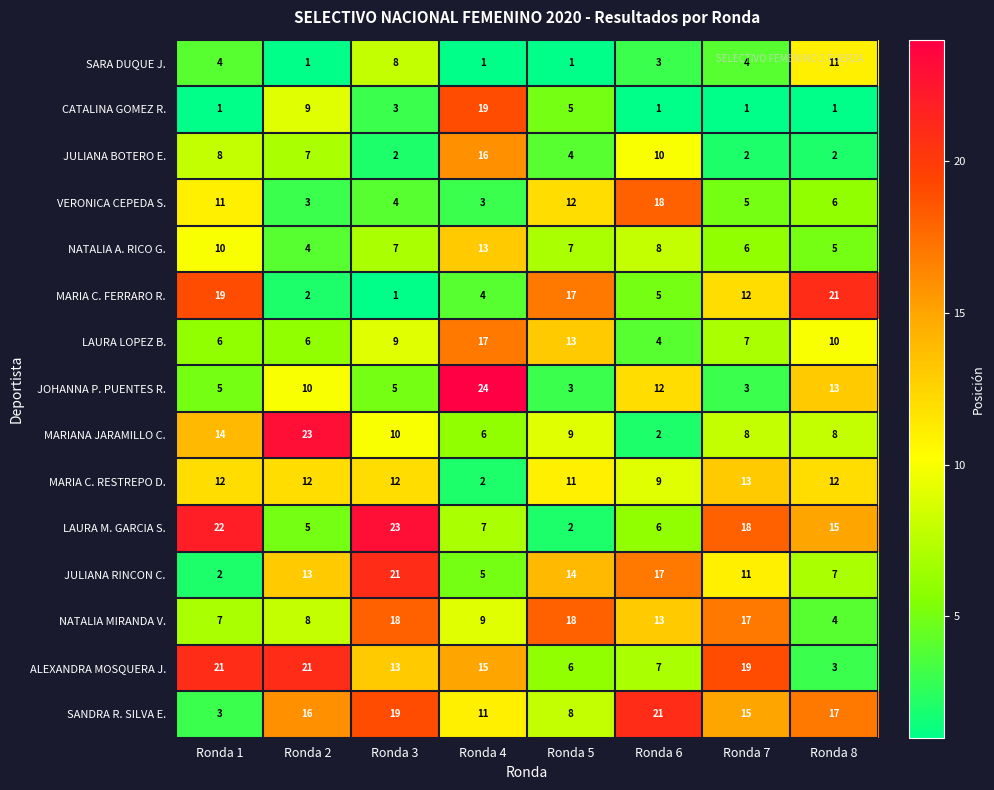

How many data points in NATALIA MIRANDA V. are less than 13?

4